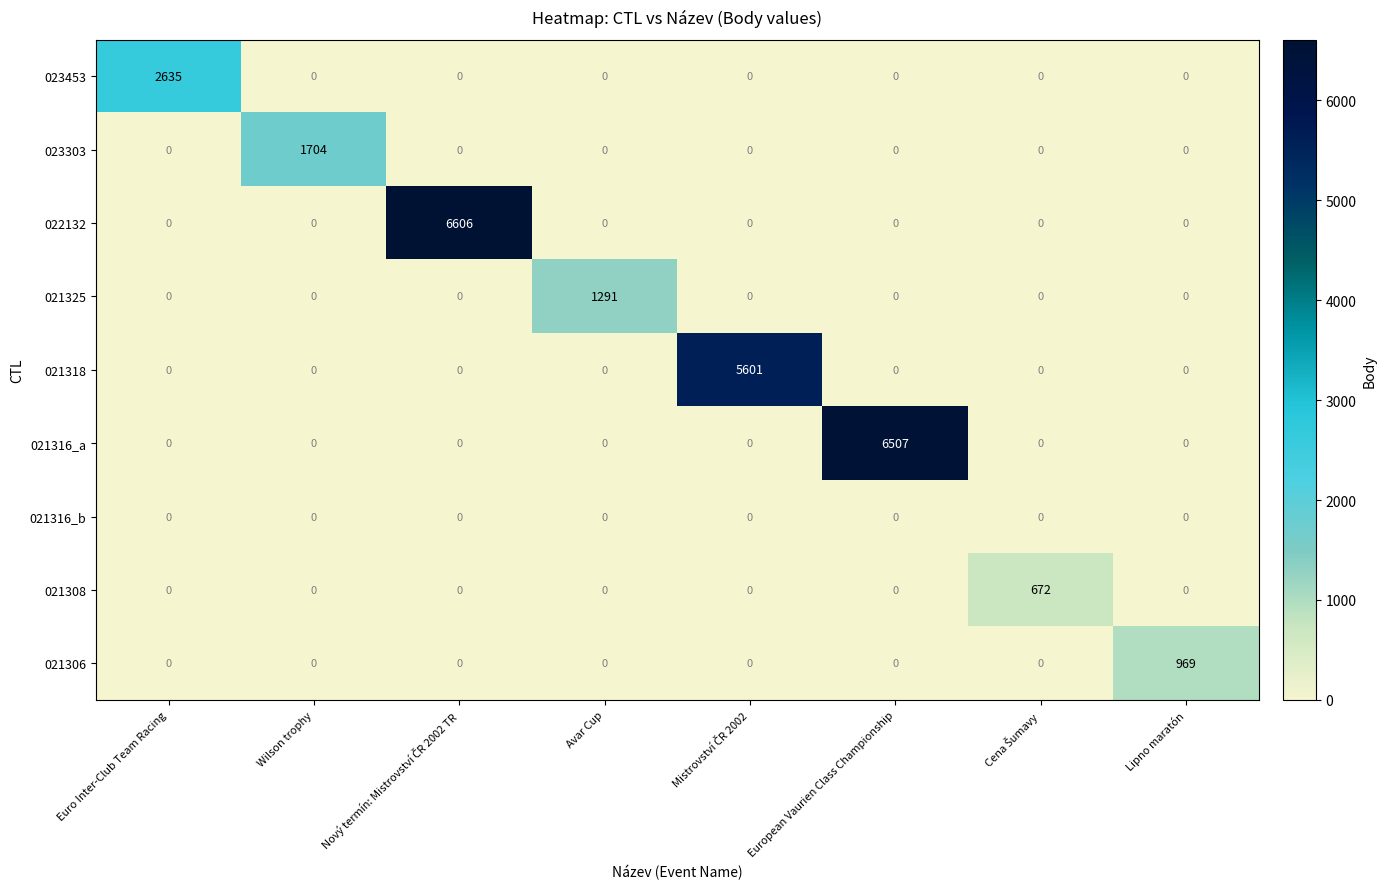

Which category has the highest value in the 023453 series?

Euro Inter-Club Team Racing